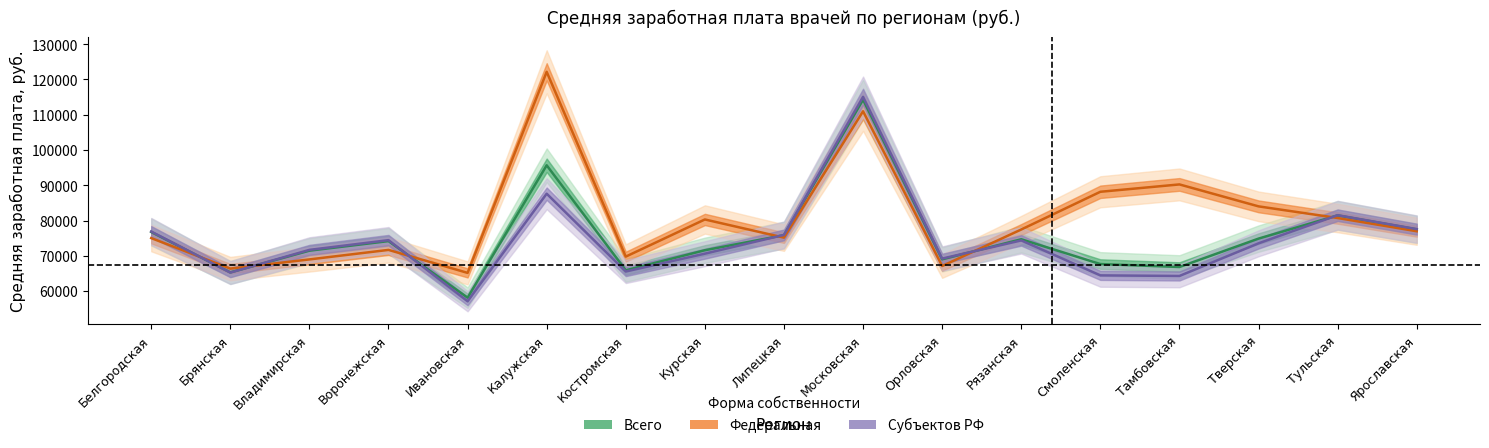

What is the total value across all series at Московская?

340298.8